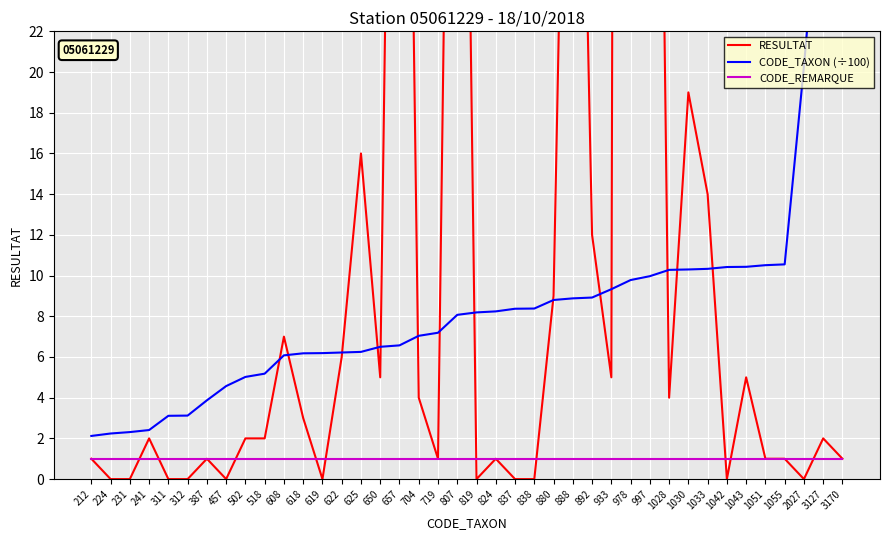

Where does the RESULTAT series first go above 2?

608